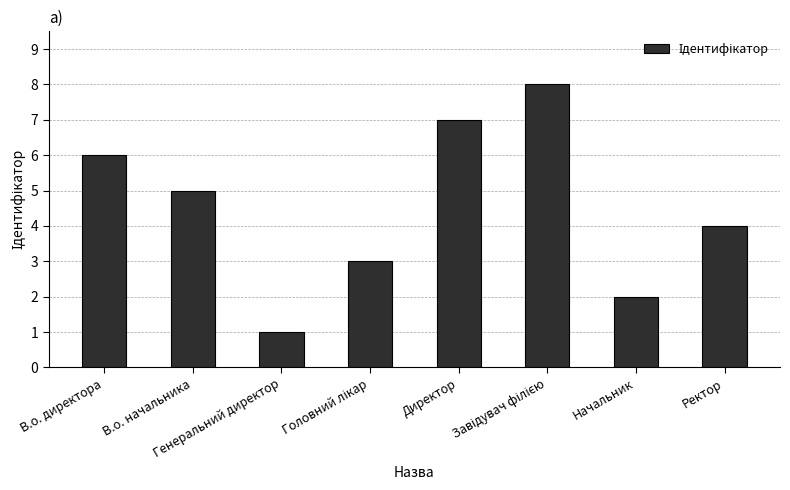

What is the smallest value displayed?

1